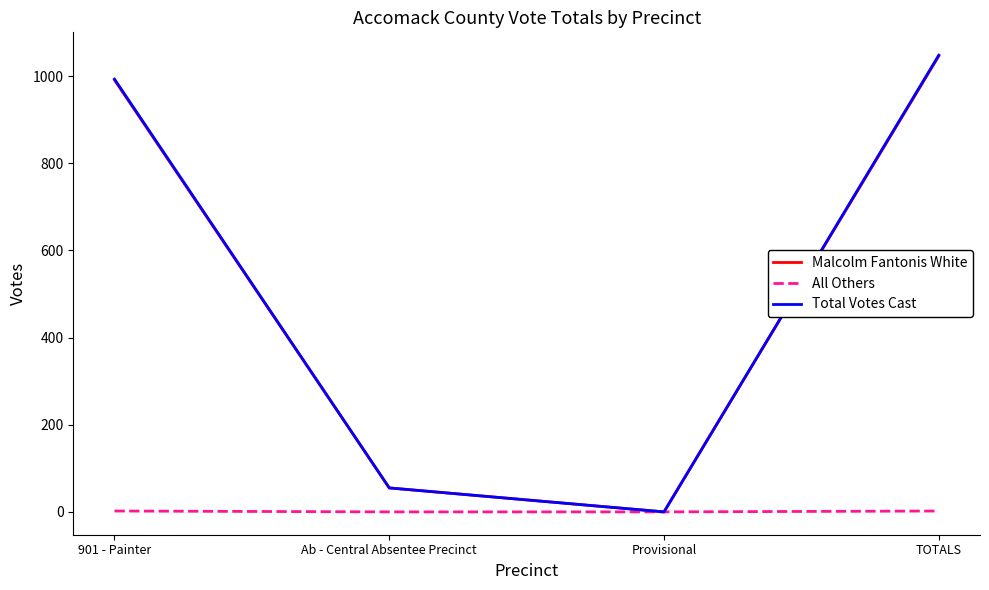

Which series has the largest range (max minus min)?

Total Votes Cast